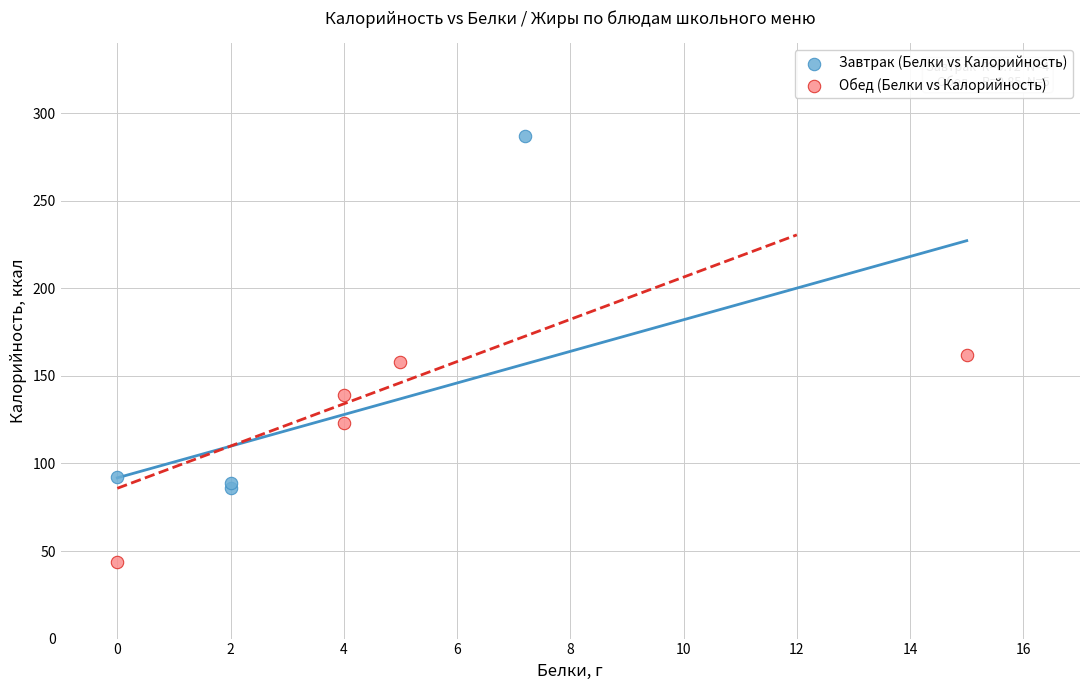

Which series reaches the maximum Y coordinate?

Завтрак (Белки vs Калорийность)